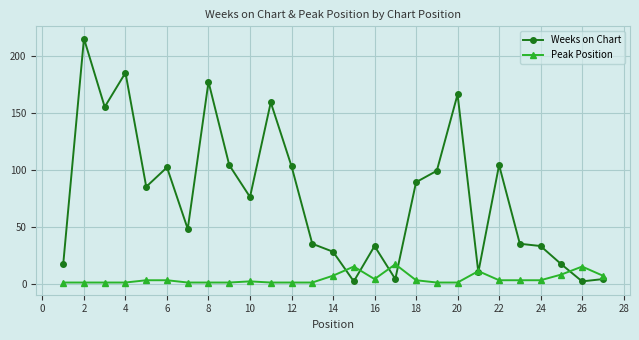

True or false: Peak Position has more than 2 interior local peaks.

True